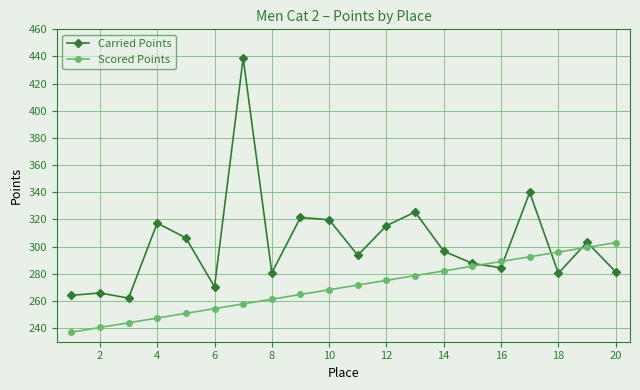

Which series ends up on top after the final intersection of Carried Points and Scored Points?

Scored Points